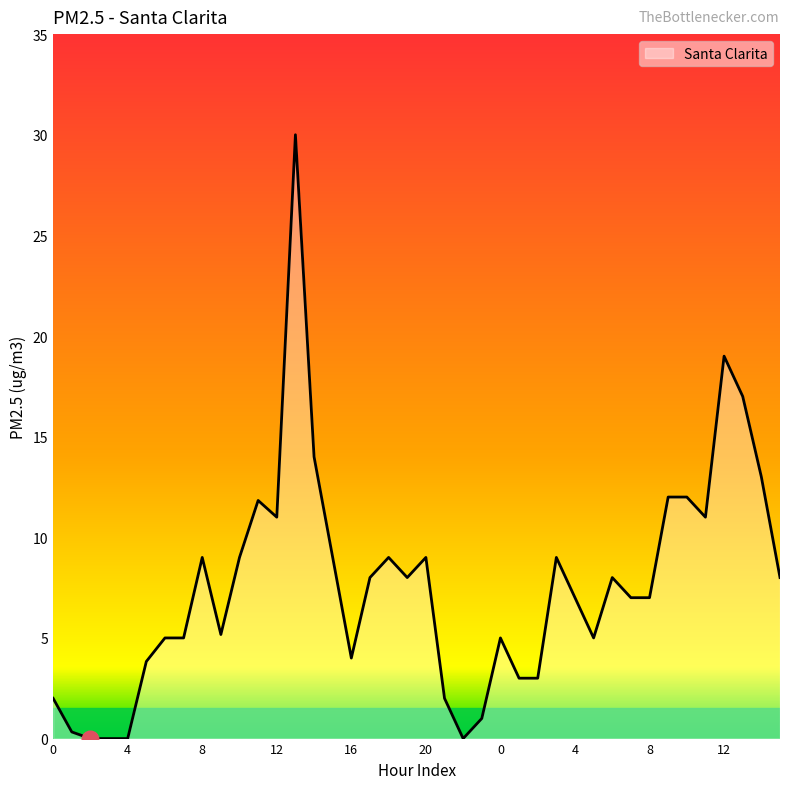

What is the greatest value displayed?

30.0